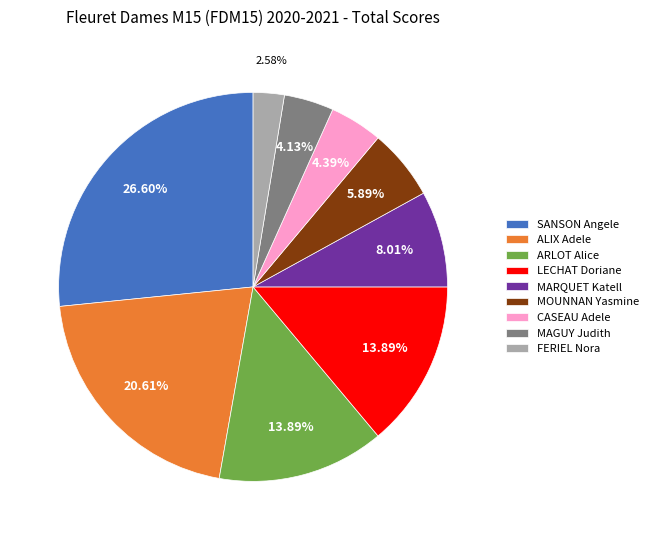

Which category has the biggest portion of the pie?

SANSON Angele